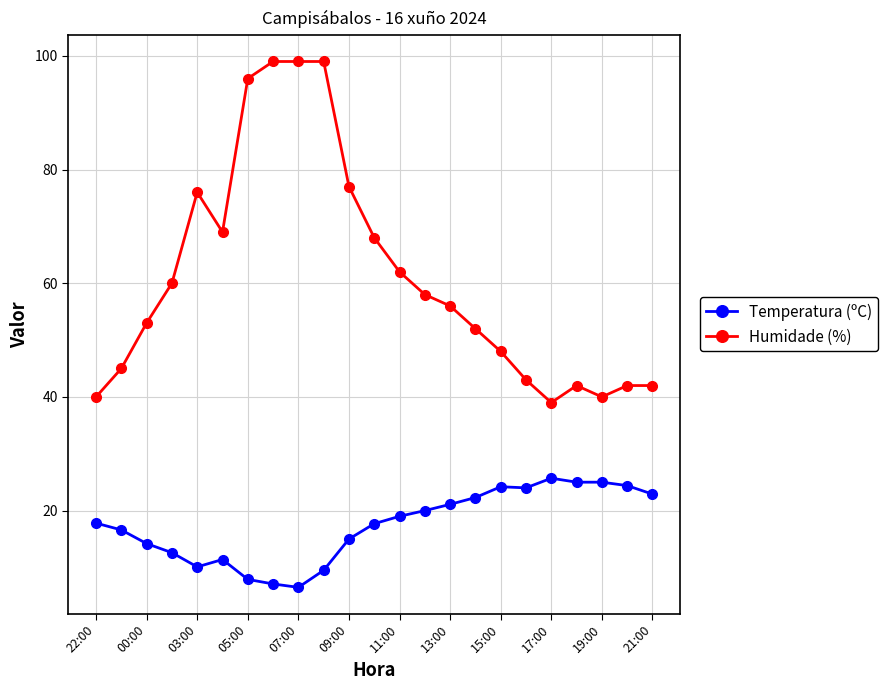

List the series in order of their peak value, lowest first.

Temperatura (ºC), Humidade (%)